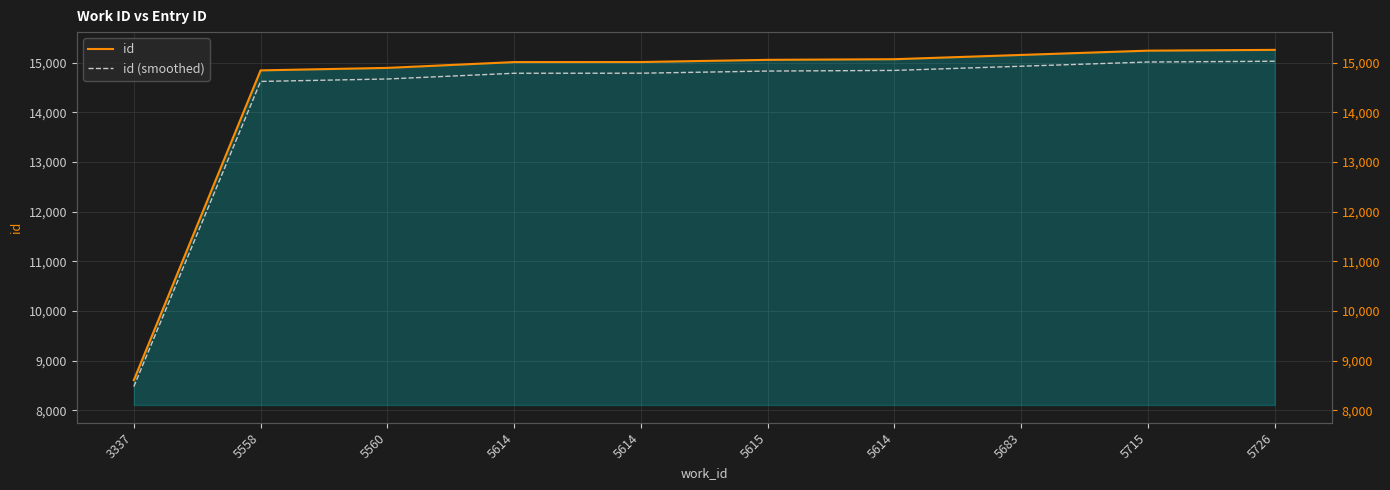

What is the difference between the highest and lowest values at 5615?

225.9